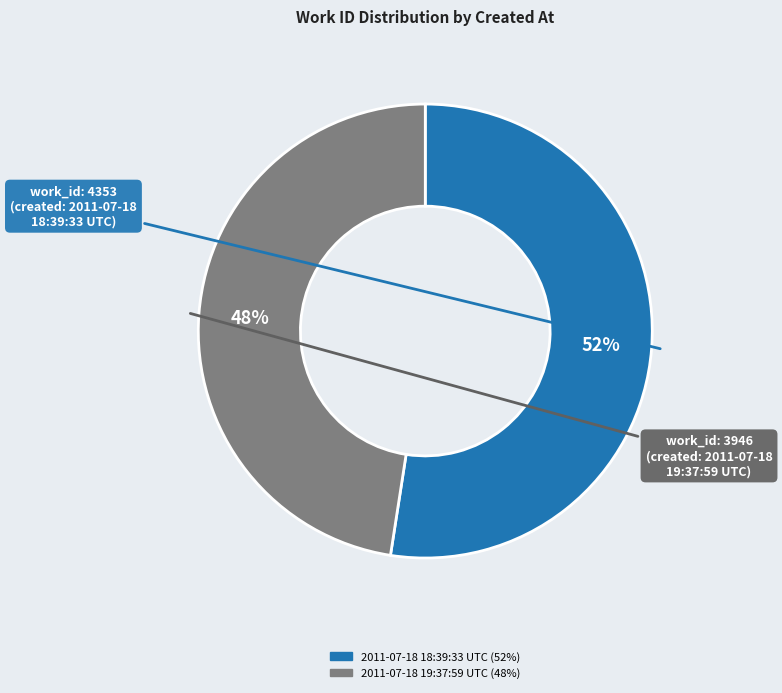

Approximately how many times larger is the value at 2011-07-18 18:39:33 UTC compared to 2011-07-18 19:37:59 UTC?

1.1